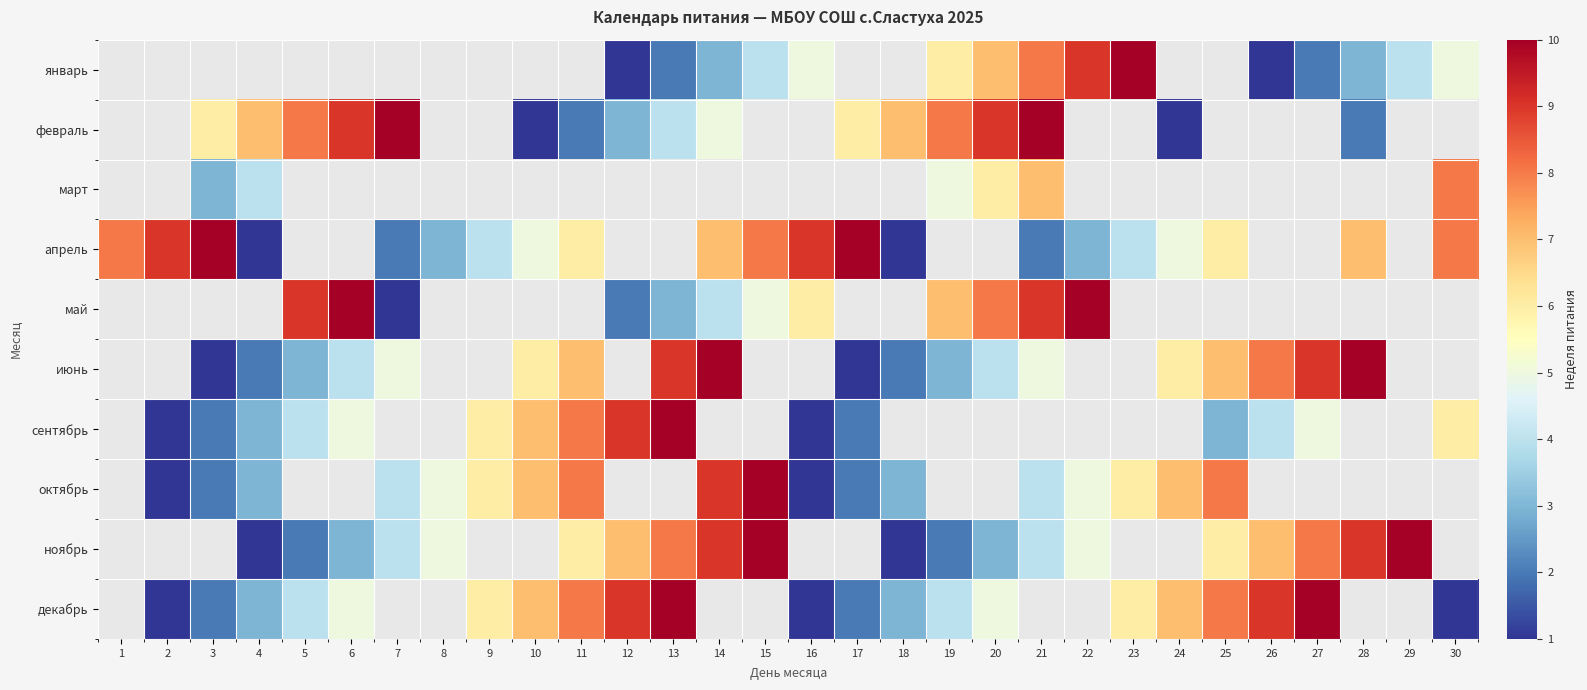

How many data points in октябрь are above 8?

2